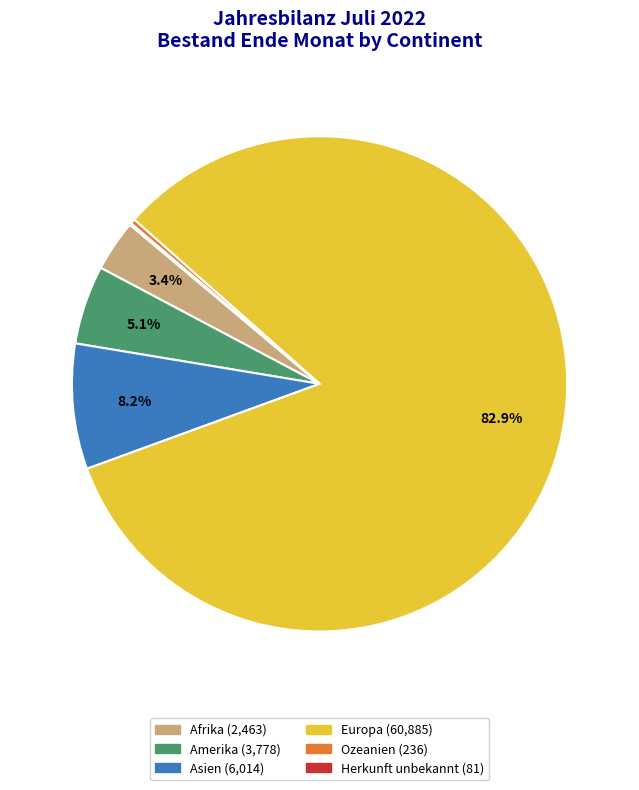

Does any single category account for the majority?

Yes